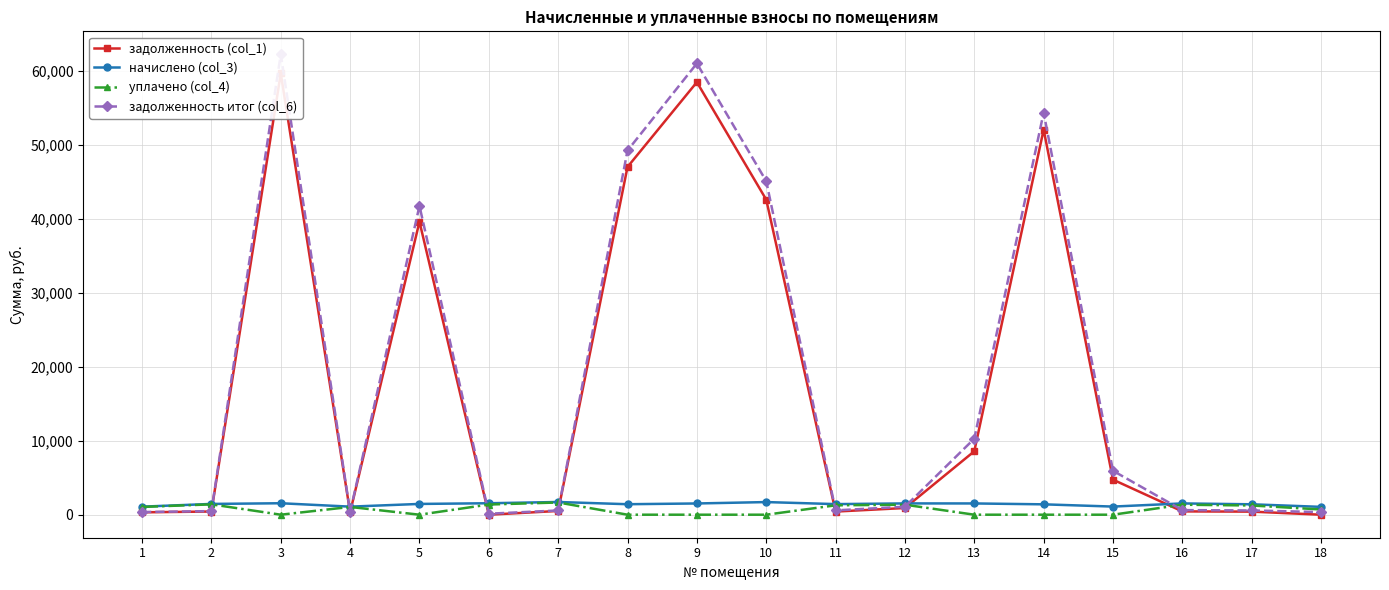

List the labels in order of начислено (col_3) value, smallest first.

18, 1, 4, 15, 14, 17, 8, 11, 2, 5, 9, 13, 16, 12, 3, 6, 10, 7